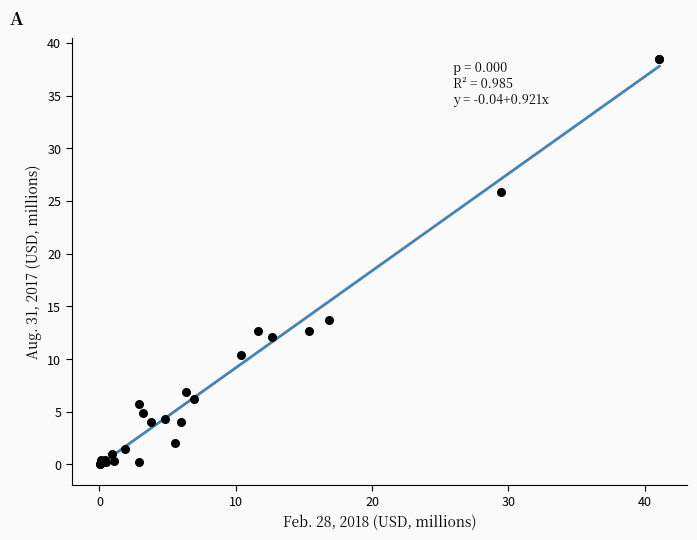

What Y value in the scatter plot is closest to 19?

13.7